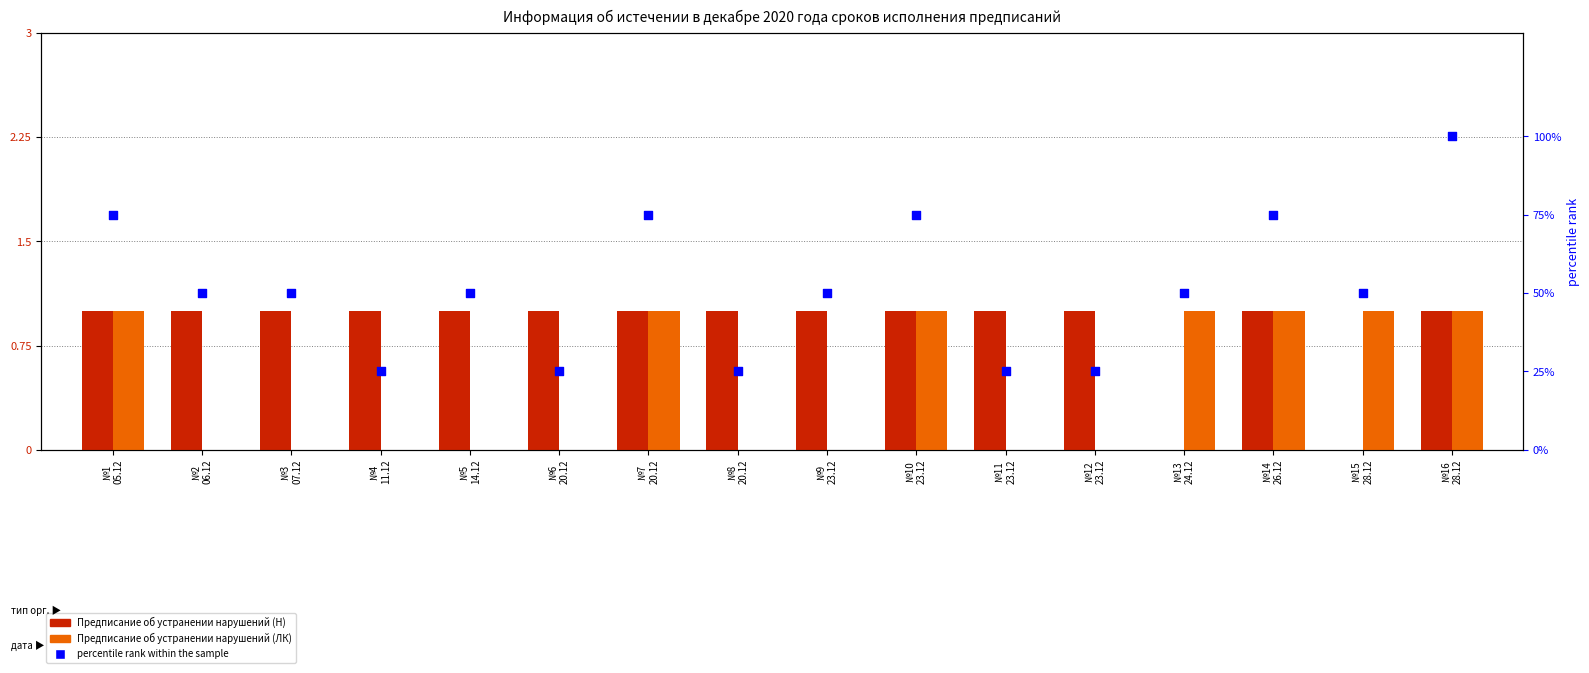

At which category is the sum across all series the highest?

№16
28.12